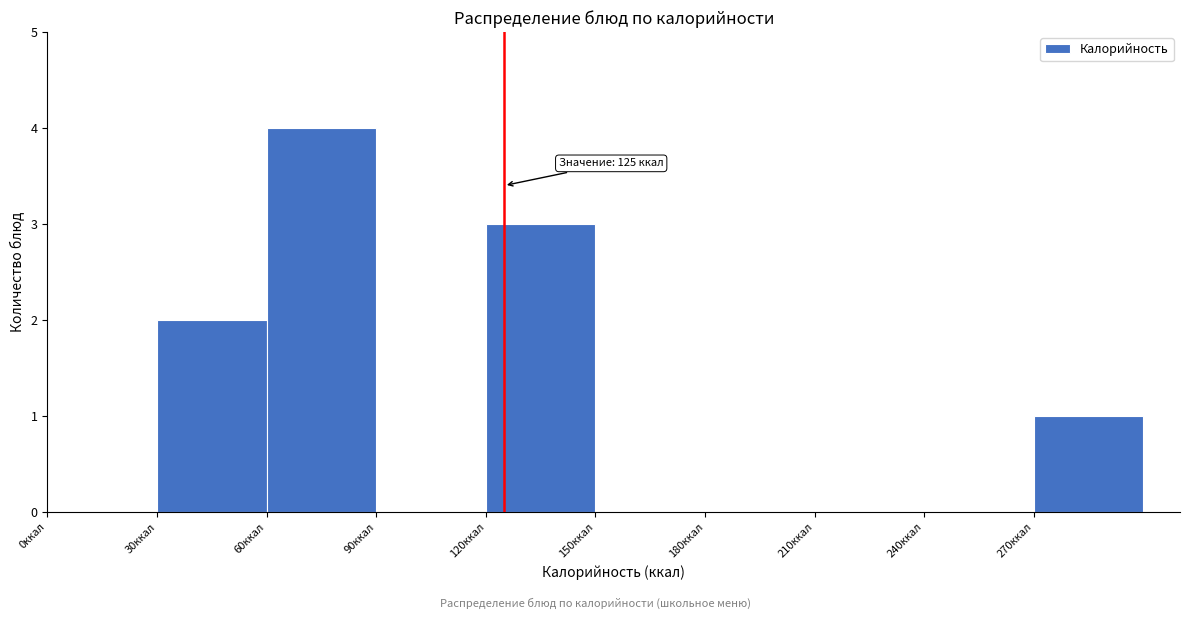

Which range on the x-axis has the tallest bar?

60 to 90